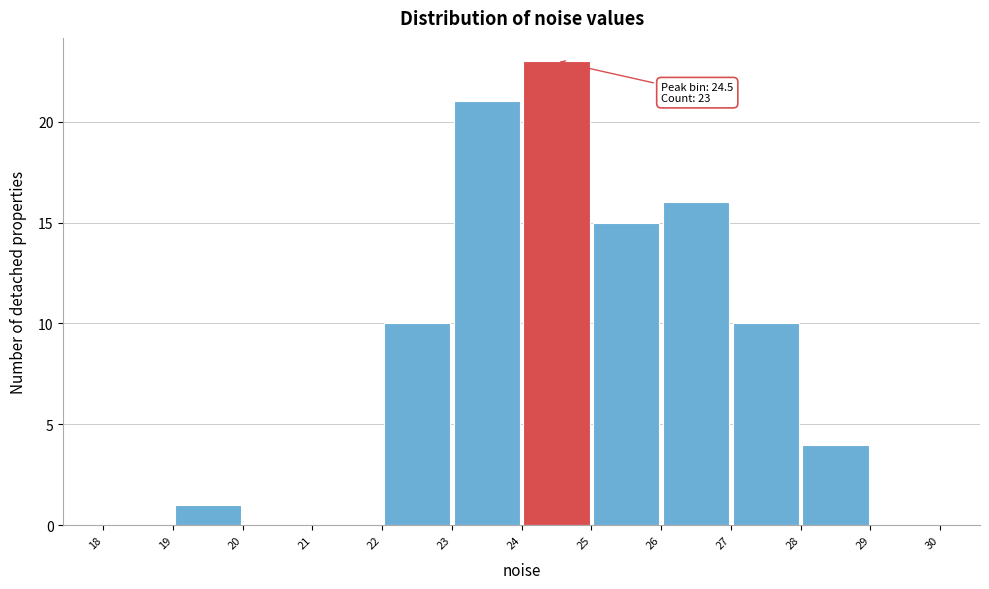

Over which range of the x-axis is the bar tallest?

24 to 25